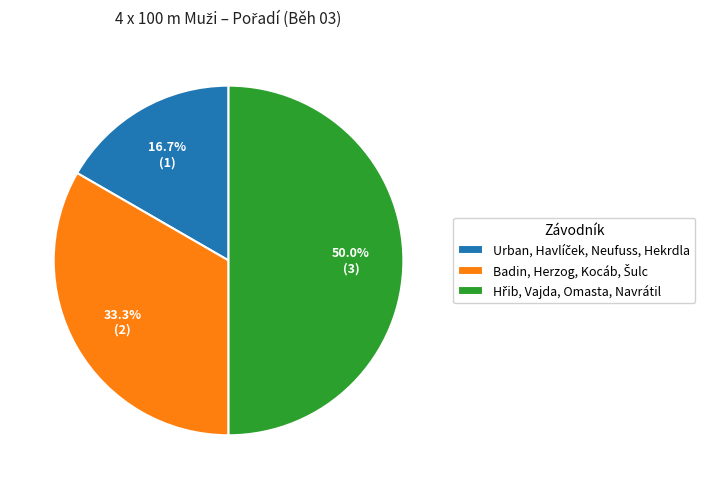

Which category has the smallest portion of the pie?

Urban, Havlíček, Neufuss, Hekrdla